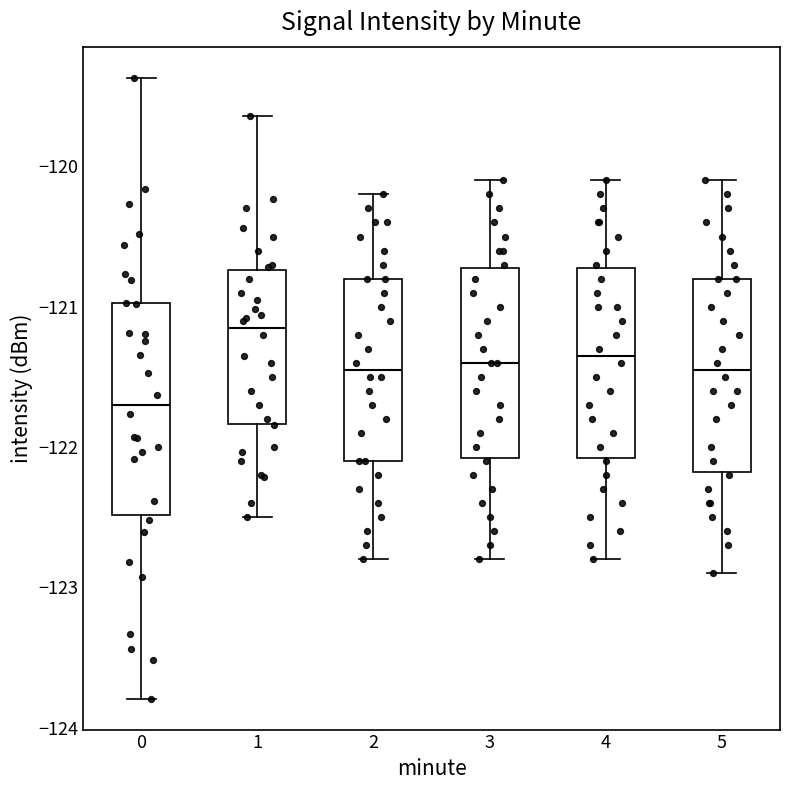

Which box's median line is the highest?

1